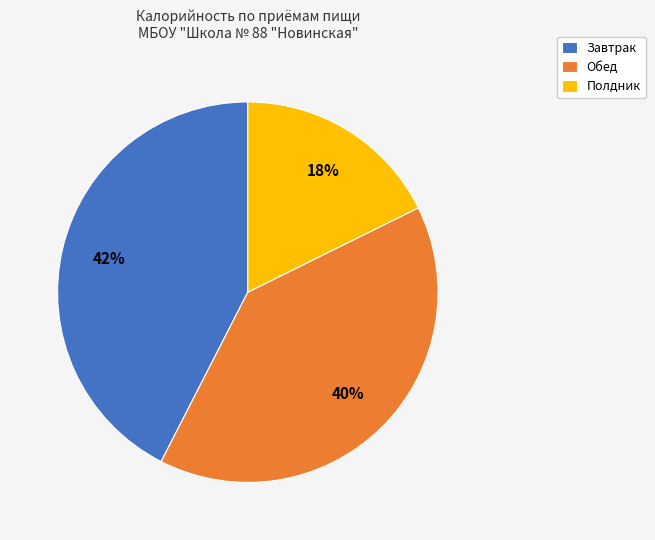

Does Полдник represent more than half of the total?

No